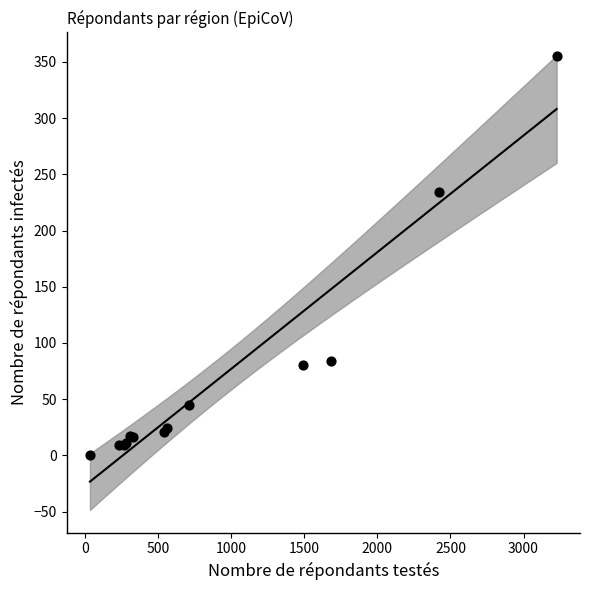

What Y value in the scatter plot is closest to 177?

234